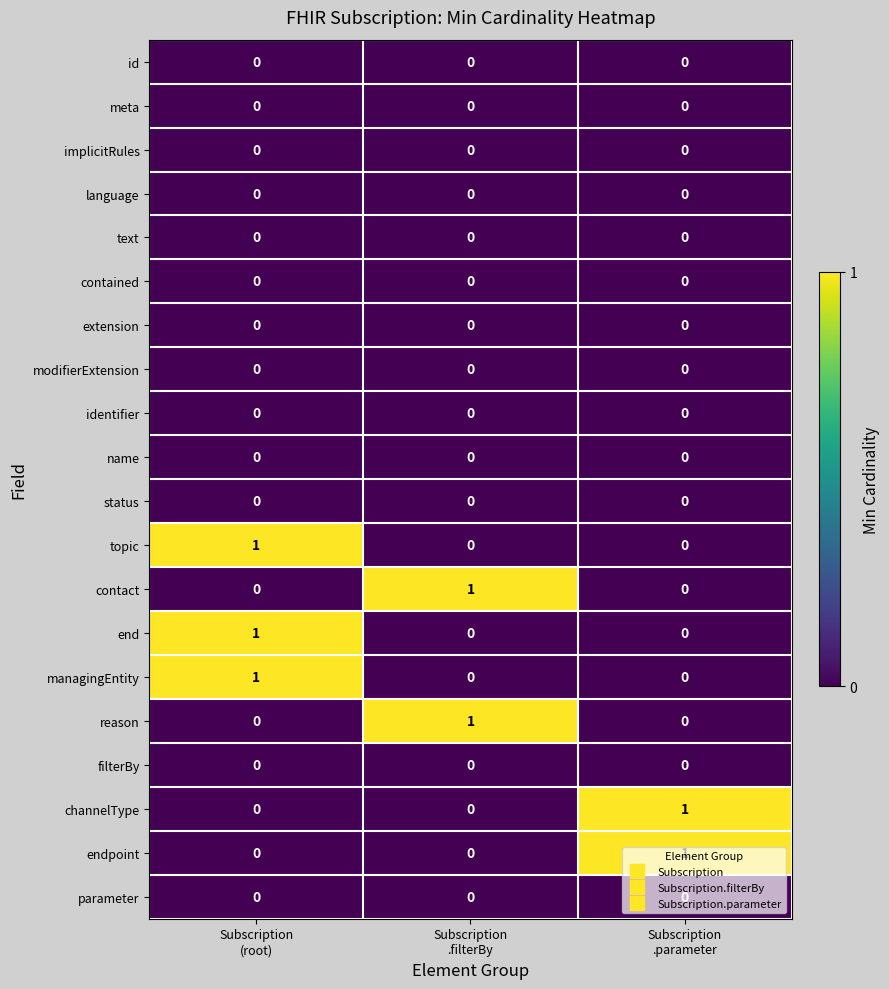

How many positive values does the contact series have?

1